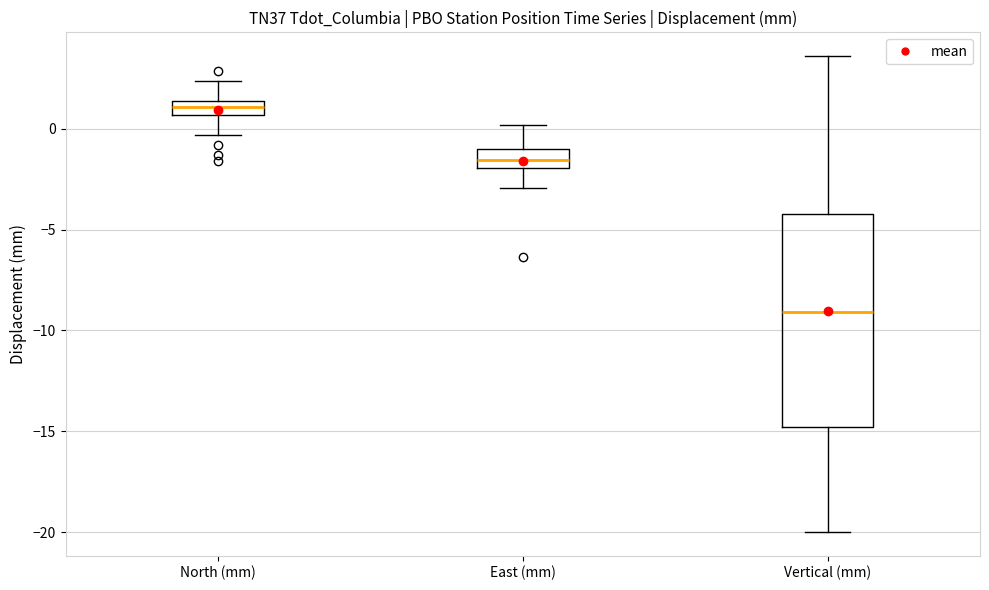

Where is the upper edge of the box for Vertical (mm) on the y-axis? The values are not printed on the chart, so give them approximately, as read against the axis.

-4.0